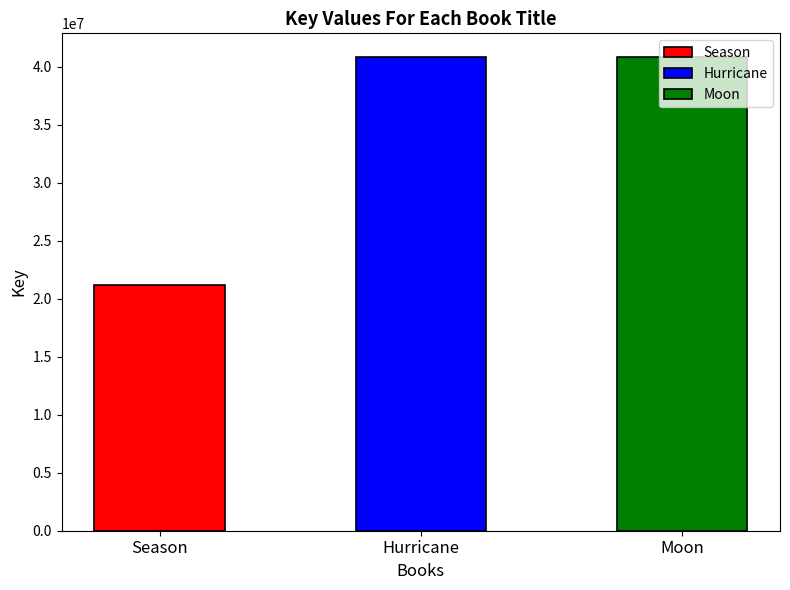

At which label is the value closest to 31019433?

Moon